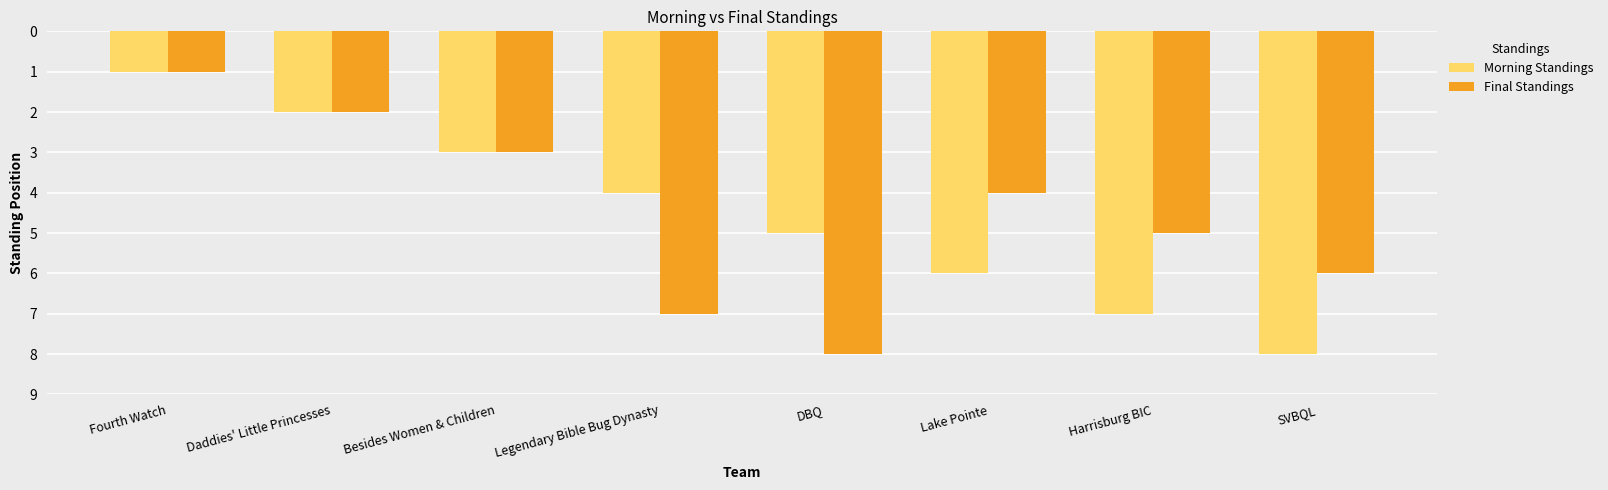

At which category does the chart reach its minimum across all series?

Fourth Watch